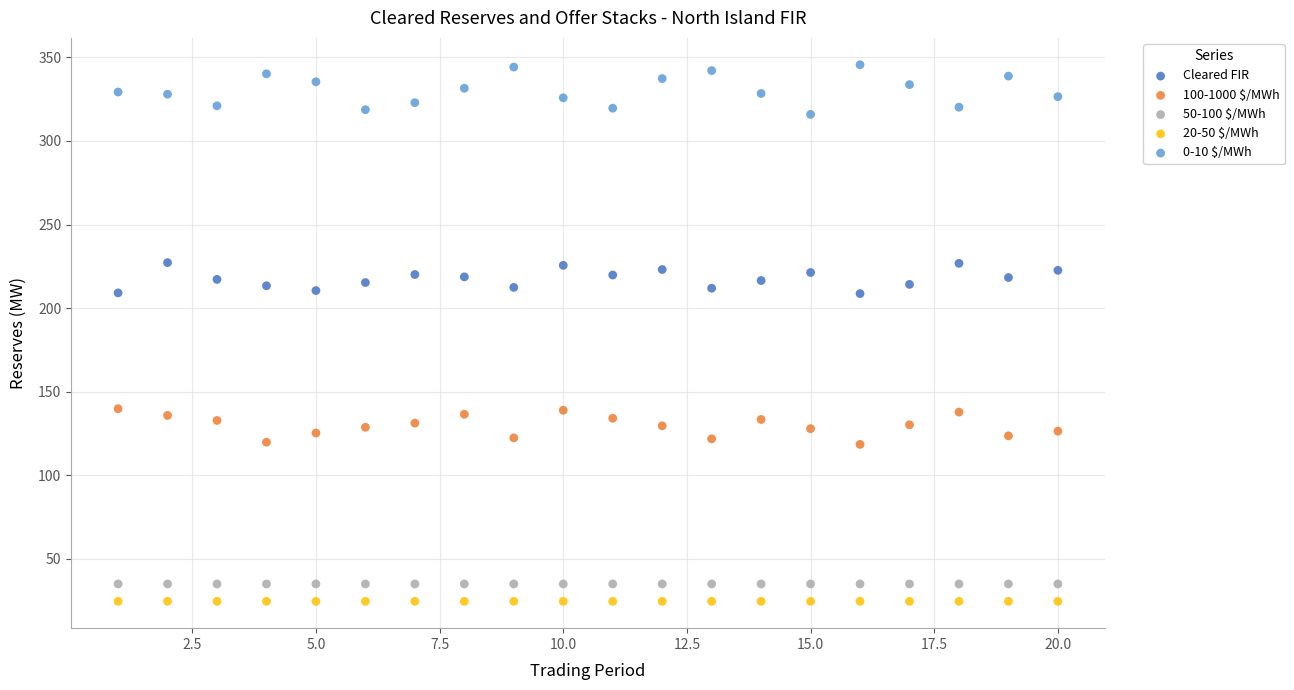

Which series reaches the maximum Y coordinate?

0-10 $/MWh